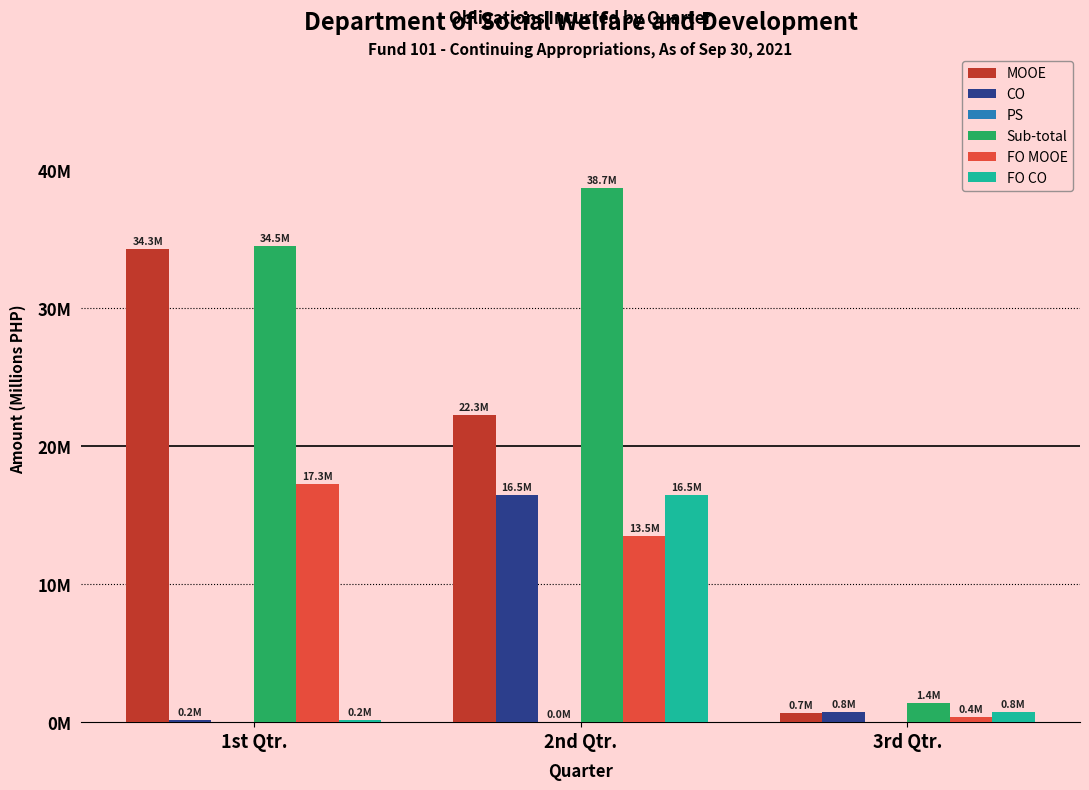

Does the chart contain stacked bars?

No